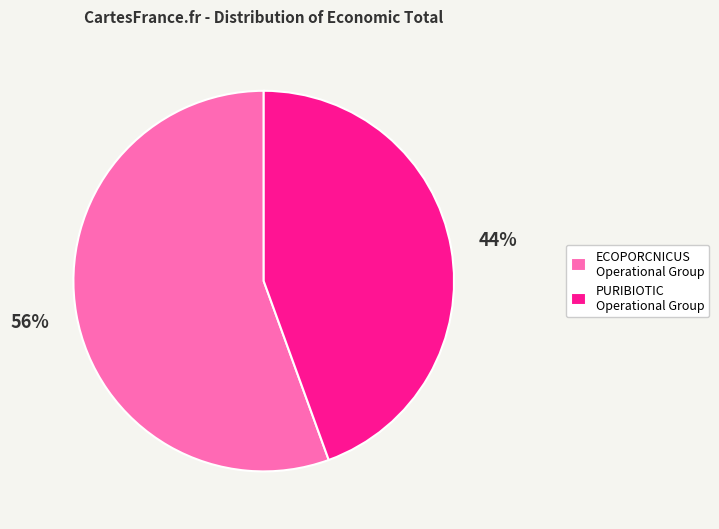

Does any single category account for the majority?

Yes